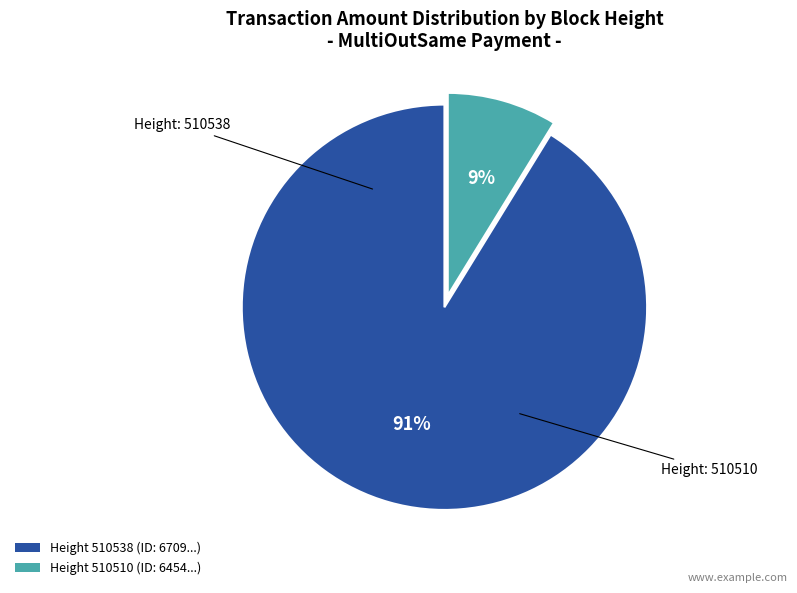

To the nearest percent, what is the average slice percentage?

50%